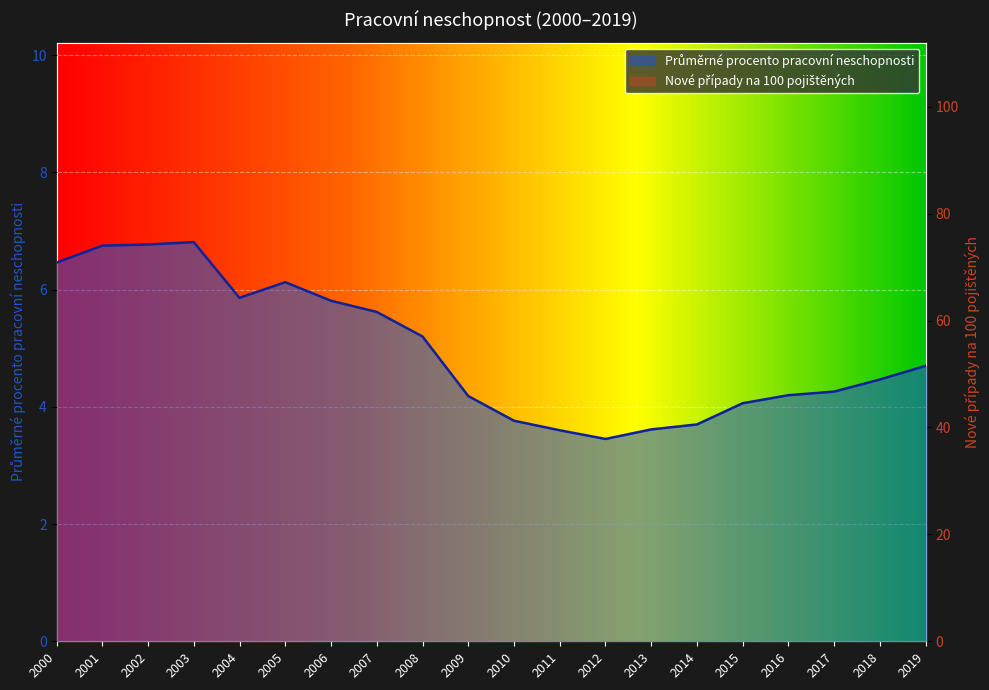

Which label corresponds to the smallest value in the chart?

2012